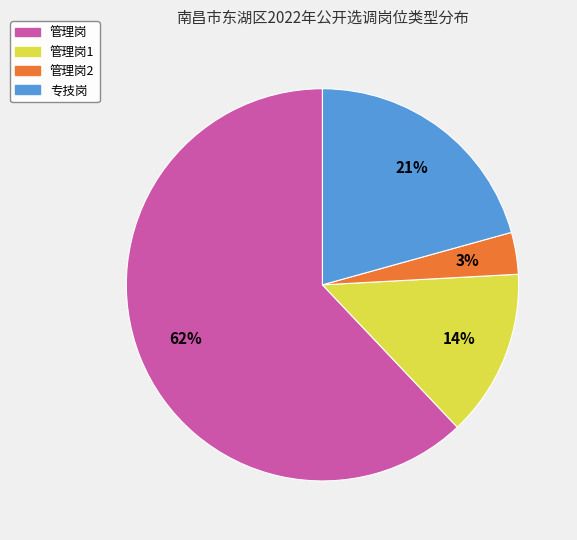

Is there any slice that represents more than half of the pie?

Yes